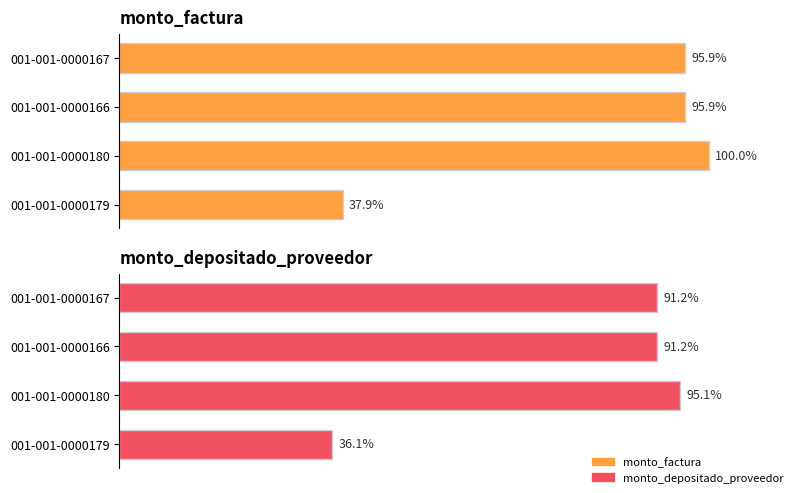

What is the spread (max minus min) of values at 001-001-0000166?

4.7